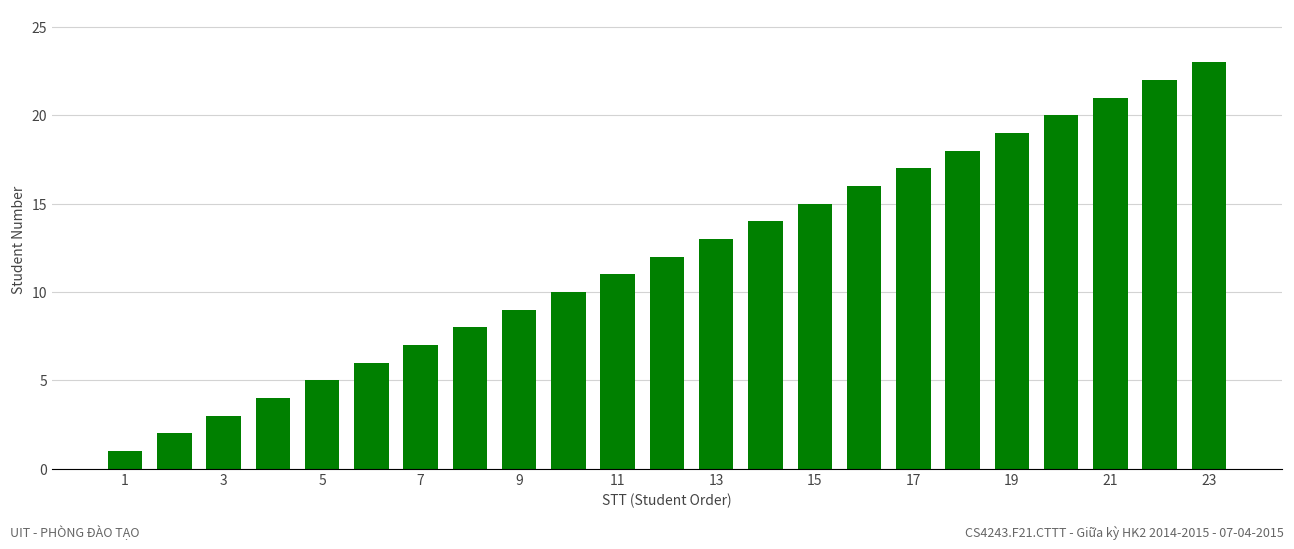

What is the maximum value shown in the chart?

23